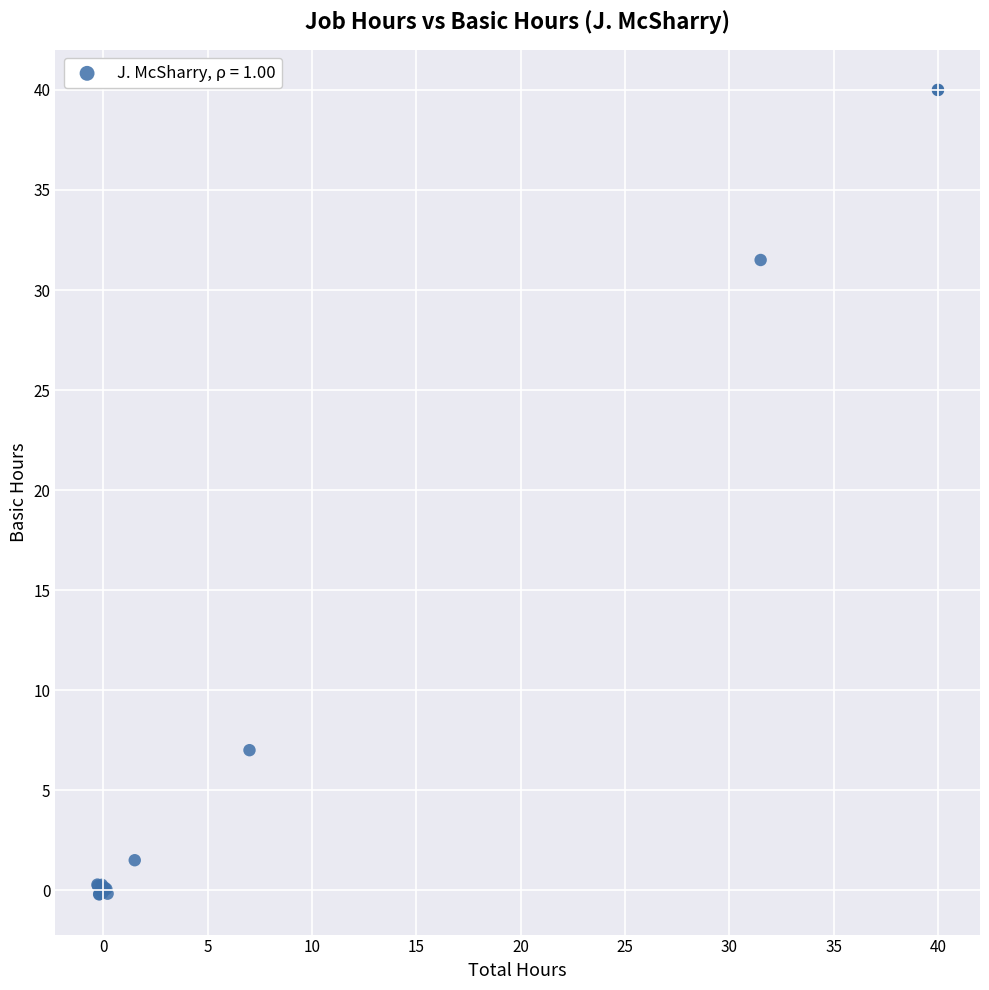

What Y value in the scatter plot is closest to 19?

7.0